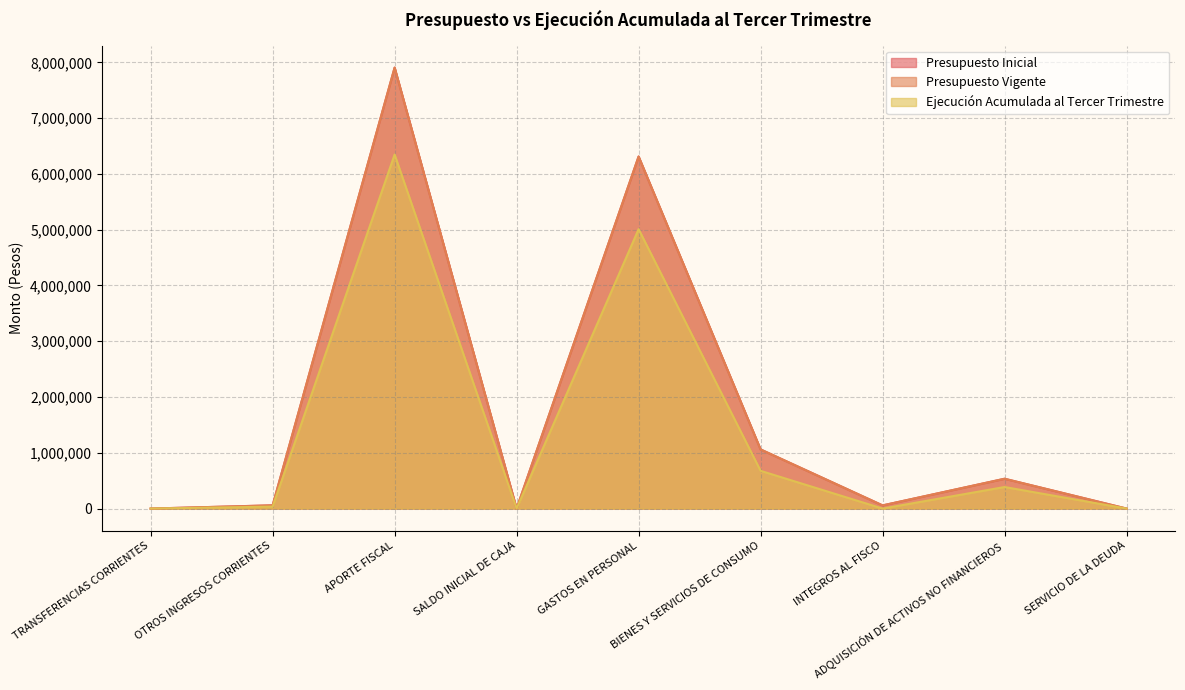

What are all the series names shown in the legend?

Presupuesto Inicial, Presupuesto Vigente, Ejecución Acumulada al Tercer Trimestre